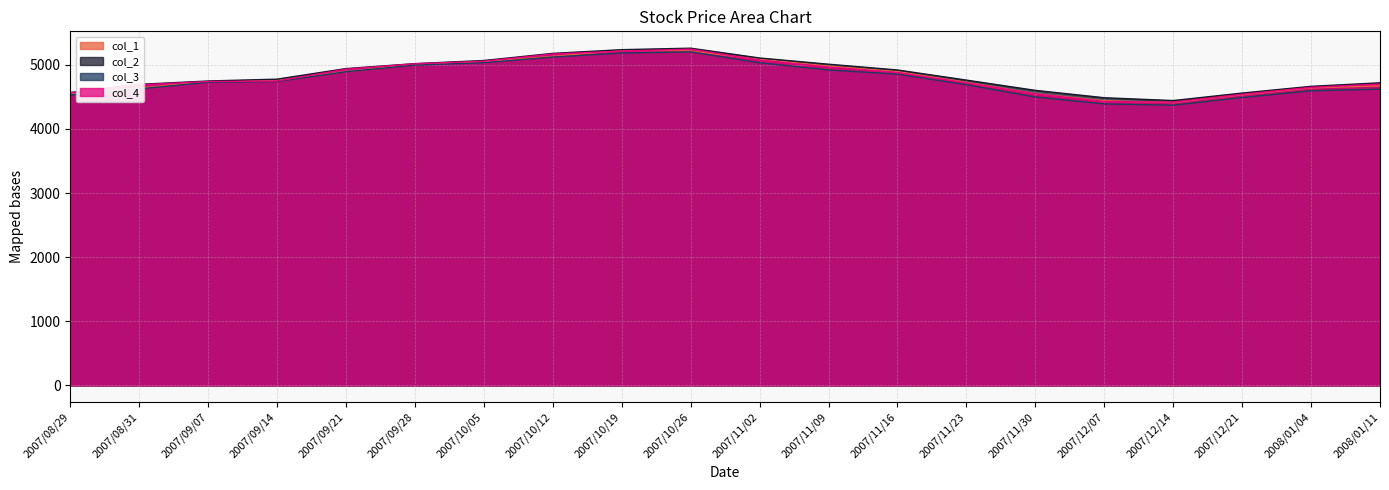

True or false: col_2 has more than 2 interior local peaks.

False